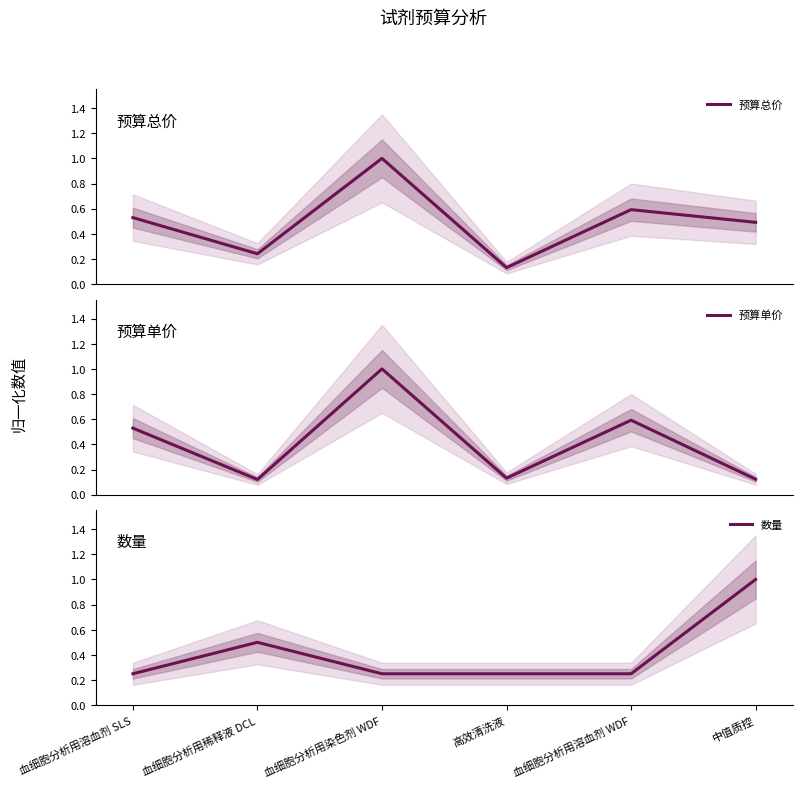

The value of 预算单价 at 血细胞分析用溶血剂 SLS is 0.5. True or false?

True